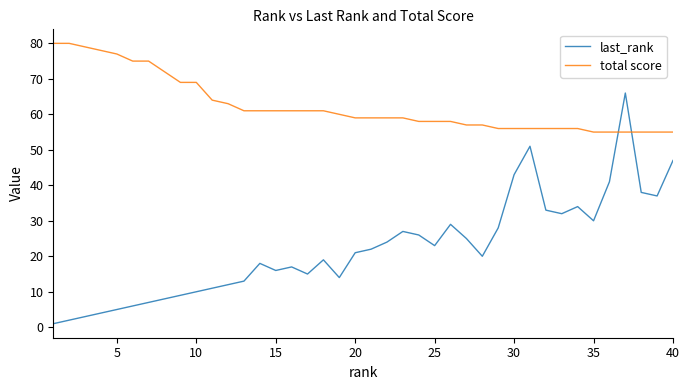

What are all the series names shown in the legend?

last_rank, total score